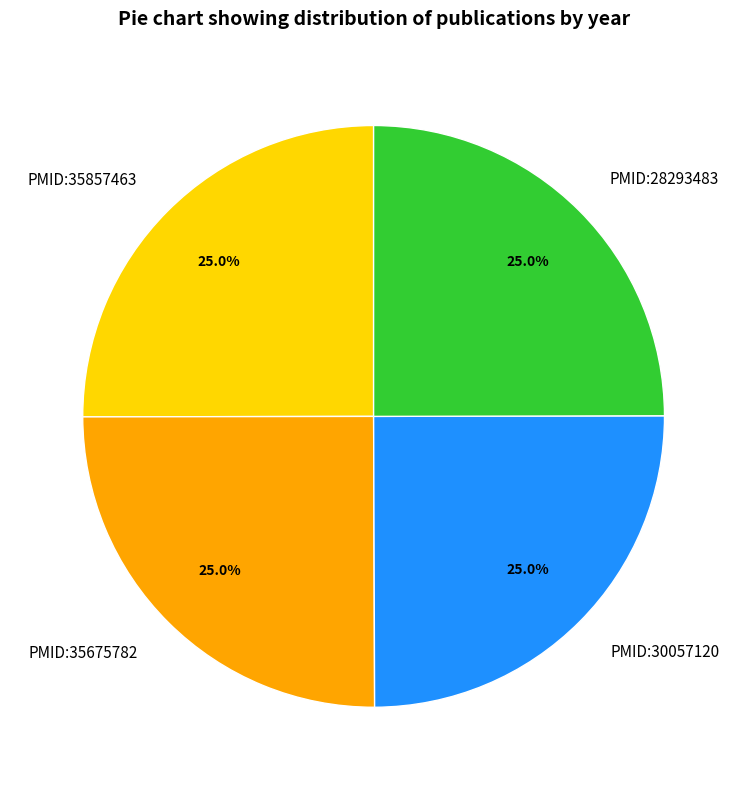

Is PMID:28293483 the majority of the pie?

No